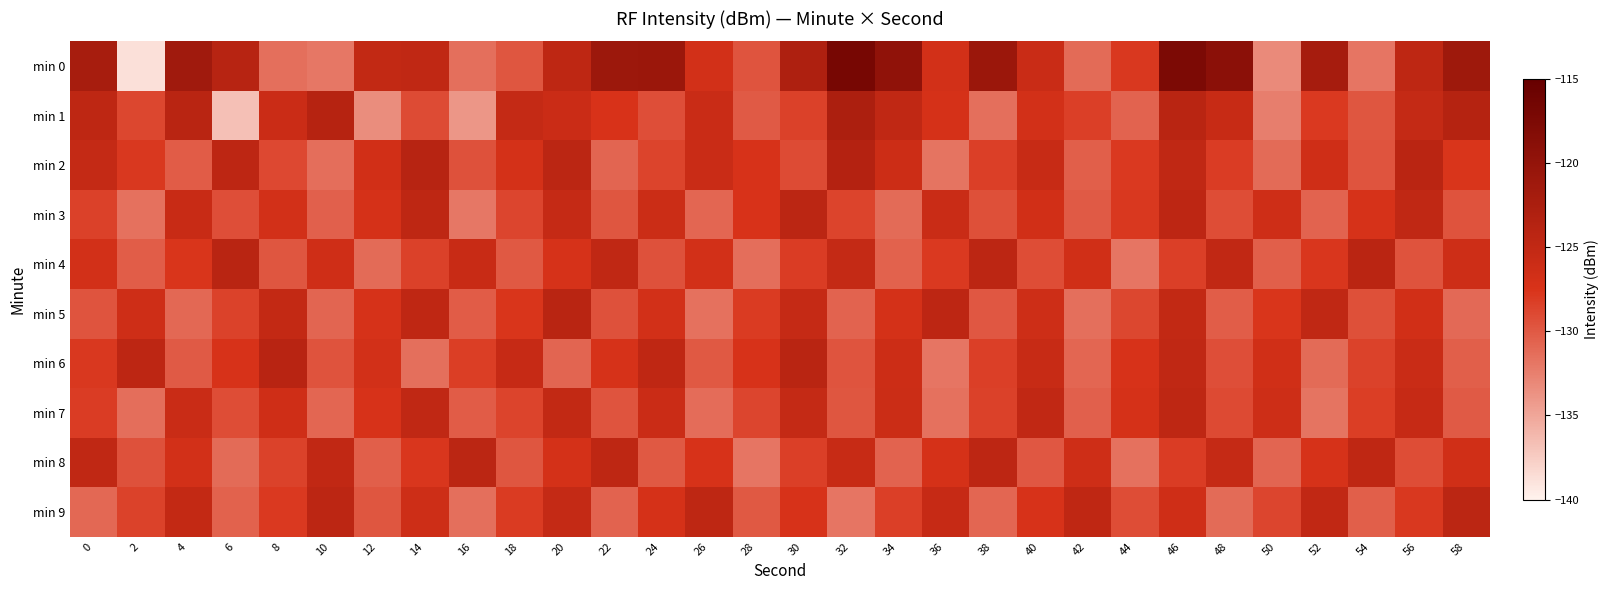

Reading left to right, extract all data points from this chart.

min 0: 0=-122.2	2=-138.7	4=-121.4	6=-123.9	8=-131.4	10=-131.9	12=-125.1	14=-124.9	16=-131.5	18=-129.8	20=-124.6	22=-120.9	24=-120.8	26=-126.8	28=-129.7	30=-122.9	32=-116.9	34=-119.6	36=-126.8	38=-120.8	40=-125.9	42=-131.2	44=-127.9	46=-117.5	48=-119.1	50=-133.2	52=-122.1	54=-131.8	56=-124.6	58=-121.2
min 1: 0=-124.6	2=-128.8	4=-124.1	6=-136.7	8=-125.9	10=-123.8	12=-133.4	14=-129.1	16=-134.0	18=-125.3	20=-126.0	22=-127.5	24=-129.3	26=-125.8	28=-130.1	30=-128.4	32=-122.7	34=-124.9	36=-127.2	38=-131.5	40=-126.8	42=-128.3	44=-130.7	46=-124.1	48=-125.6	50=-132.4	52=-127.9	54=-129.8	56=-125.3	58=-123.6
min 2: 0=-125.3	2=-127.8	4=-130.2	6=-124.5	8=-128.9	10=-131.4	12=-126.7	14=-123.8	16=-129.5	18=-127.1	20=-124.3	22=-130.8	24=-128.6	26=-125.9	28=-127.4	30=-129.1	32=-123.5	34=-126.2	36=-131.7	38=-128.3	40=-125.6	42=-130.4	44=-127.9	46=-124.8	48=-128.1	50=-131.2	52=-126.5	54=-129.7	56=-124.2	58=-127.6
min 3: 0=-128.4	2=-131.6	4=-125.7	6=-129.3	8=-126.8	10=-130.5	12=-127.2	14=-124.6	16=-131.9	18=-128.7	20=-125.4	22=-129.8	24=-126.1	26=-130.9	28=-127.5	30=-124.3	32=-128.6	34=-131.2	36=-125.9	38=-129.4	40=-126.7	42=-130.1	44=-127.8	46=-124.5	48=-129.2	50=-126.4	52=-130.7	54=-127.3	56=-124.8	58=-129.6
min 4: 0=-126.9	2=-130.3	4=-127.6	6=-124.1	8=-129.8	10=-126.5	12=-131.2	14=-128.4	16=-125.7	18=-130.0	20=-127.3	22=-124.9	24=-129.5	26=-126.8	28=-131.4	30=-128.1	32=-125.3	34=-130.6	36=-127.9	38=-124.4	40=-129.2	42=-126.6	44=-131.8	46=-128.3	48=-125.0	50=-130.4	52=-127.7	54=-124.2	56=-129.6	58=-126.3
min 5: 0=-129.7	2=-126.4	4=-131.0	6=-128.5	8=-125.2	10=-130.8	12=-127.3	14=-124.7	16=-130.2	18=-127.6	20=-124.1	22=-129.5	24=-126.9	26=-131.6	28=-128.0	30=-125.4	32=-130.7	34=-127.1	36=-124.5	38=-129.9	40=-126.3	42=-131.5	44=-128.8	46=-125.1	48=-130.3	50=-127.6	52=-124.9	54=-129.4	56=-126.7	58=-131.1
min 6: 0=-127.8	2=-124.5	4=-130.1	6=-127.4	8=-124.0	10=-129.6	12=-126.9	14=-131.5	16=-128.2	18=-125.5	20=-130.8	22=-127.3	24=-124.7	26=-130.0	28=-127.4	30=-124.1	32=-129.7	34=-126.2	36=-131.8	38=-128.3	40=-125.6	42=-130.9	44=-127.4	46=-124.8	48=-129.3	50=-126.6	52=-131.2	54=-128.5	56=-125.8	58=-130.4
min 7: 0=-128.1	2=-131.4	4=-125.8	6=-129.2	8=-126.5	10=-130.9	12=-127.4	14=-124.8	16=-130.2	18=-128.6	20=-125.1	22=-129.7	24=-126.0	26=-131.3	28=-128.7	30=-125.3	32=-129.8	34=-126.1	36=-131.6	38=-128.4	40=-125.0	42=-130.5	44=-127.2	46=-124.6	48=-129.0	50=-126.3	52=-131.7	54=-128.2	56=-125.5	58=-130.1
min 8: 0=-124.9	2=-129.5	4=-126.8	6=-131.2	8=-128.5	10=-125.0	12=-130.4	14=-127.7	16=-124.3	18=-129.8	20=-127.1	22=-124.6	24=-130.0	26=-127.4	28=-131.8	30=-128.3	32=-125.6	34=-130.7	36=-127.2	38=-124.5	40=-129.9	42=-126.4	44=-131.6	46=-128.1	48=-125.4	50=-130.8	52=-127.3	54=-124.7	56=-129.2	58=-126.6
min 9: 0=-131.0	2=-128.5	4=-125.2	6=-130.6	8=-127.9	10=-124.4	12=-129.8	14=-126.3	16=-131.5	18=-128.0	20=-125.3	22=-130.7	24=-127.2	26=-124.6	28=-130.0	30=-127.4	32=-131.8	34=-128.3	36=-125.5	38=-130.9	40=-127.4	42=-124.7	44=-129.2	46=-126.5	48=-131.2	50=-128.7	52=-125.0	54=-130.4	56=-127.8	58=-124.3